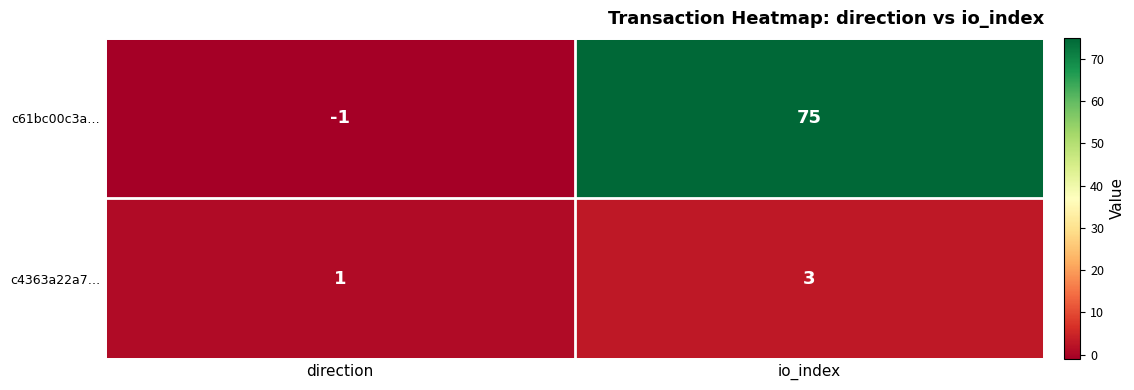

Where is c4363a22a7… nearest to the value 2?

direction